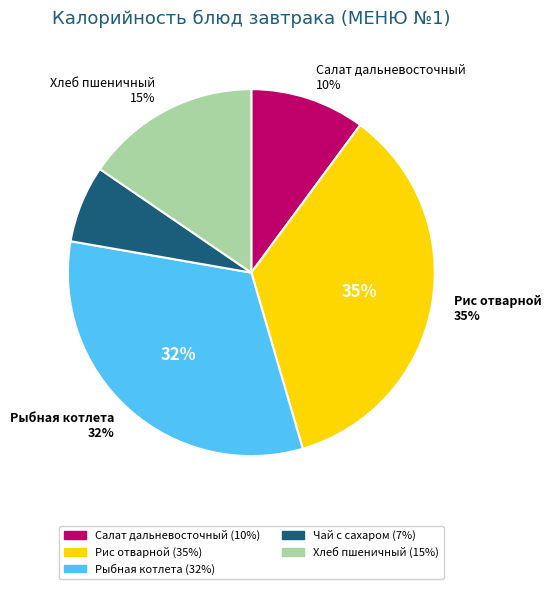

Is there any slice that represents more than half of the pie?

No